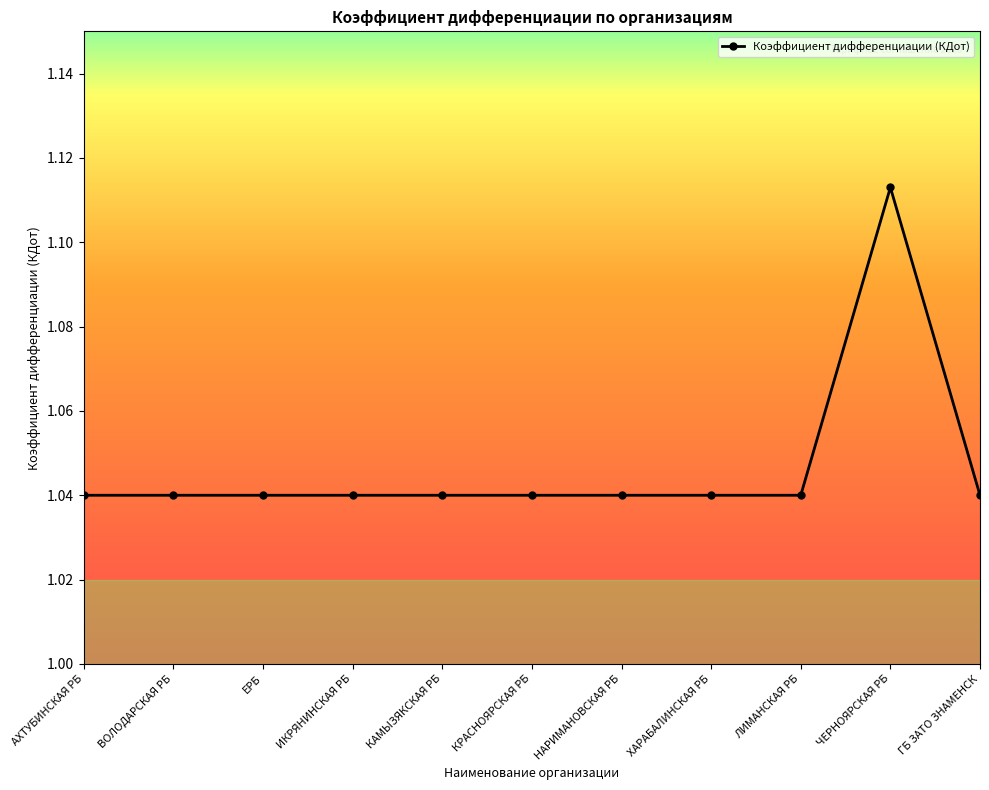

What is the label of the 2nd point from the right?

ЧЕРНОЯРСКАЯ РБ